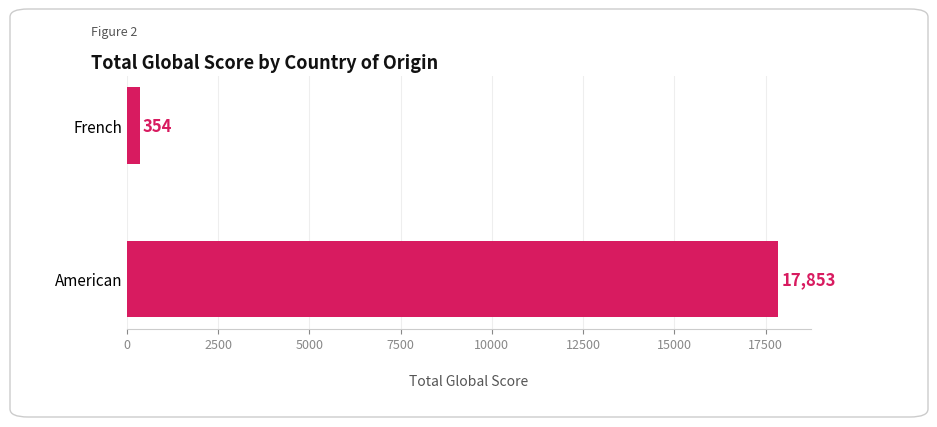

Are the bars grouped side by side (vs. stacked)?

No